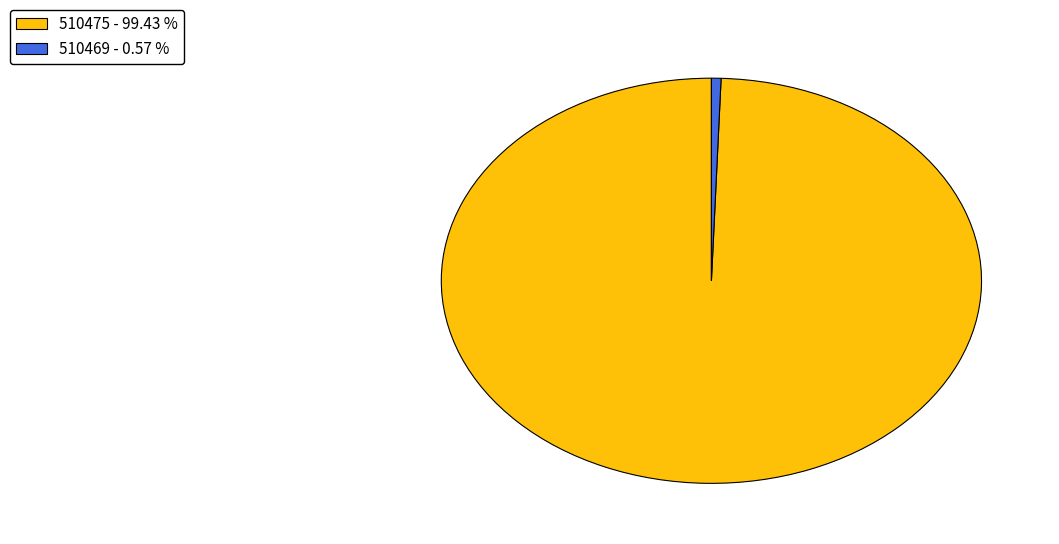

Is it true that 510475 is 93% of the pie?

False